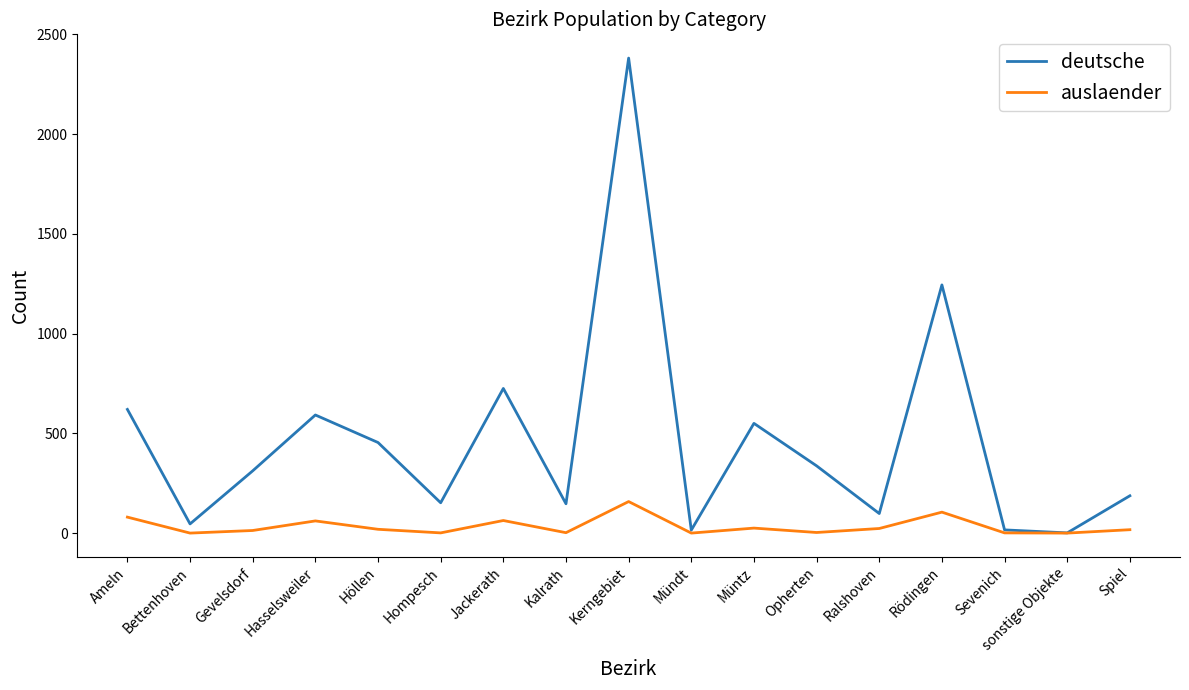

At Spiel, list the series in order from largest to smallest.

deutsche, auslaender